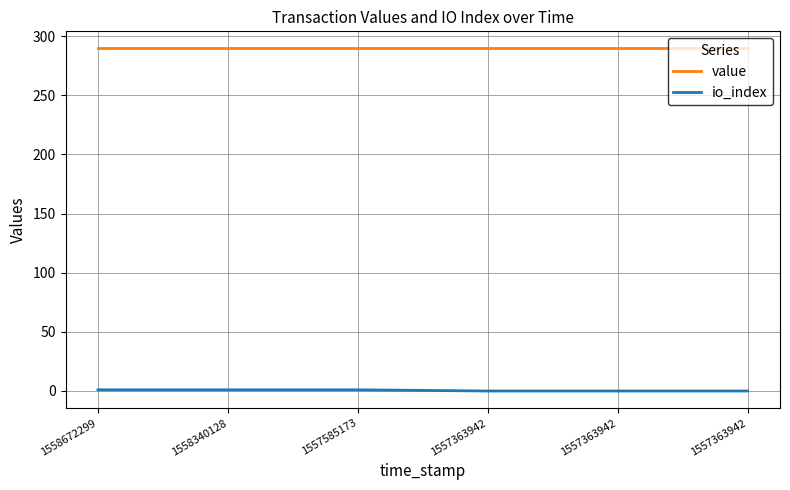

True or false: io_index and value intersect in this chart.

False